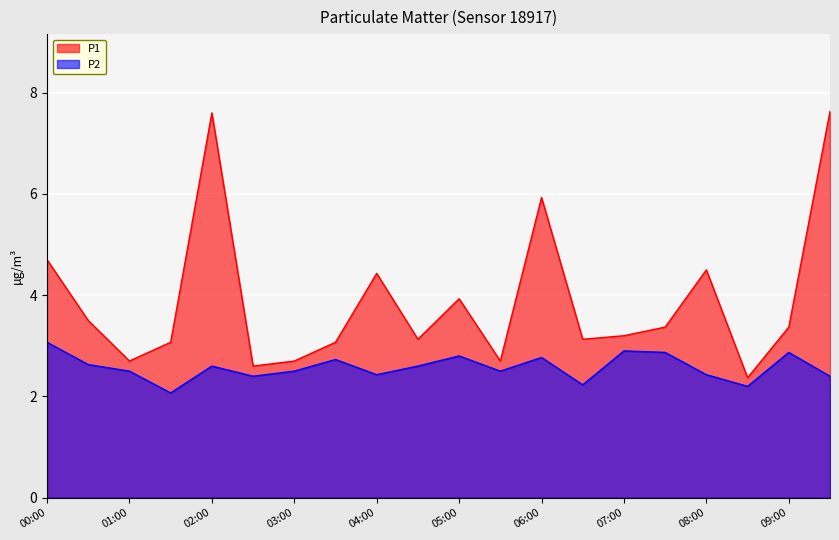

Reading right to left, transcribe all the data shown in this chart.

P1: 7.6	3.4	2.4	4.5	3.4	3.2	3.1	5.9	2.7	3.9	3.1	4.4	3.1	2.7	2.6	7.6	3.1	2.7	3.5	4.7
P2: 2.4	2.9	2.2	2.4	2.9	2.9	2.2	2.8	2.5	2.8	2.6	2.4	2.7	2.5	2.4	2.6	2.1	2.5	2.6	3.1